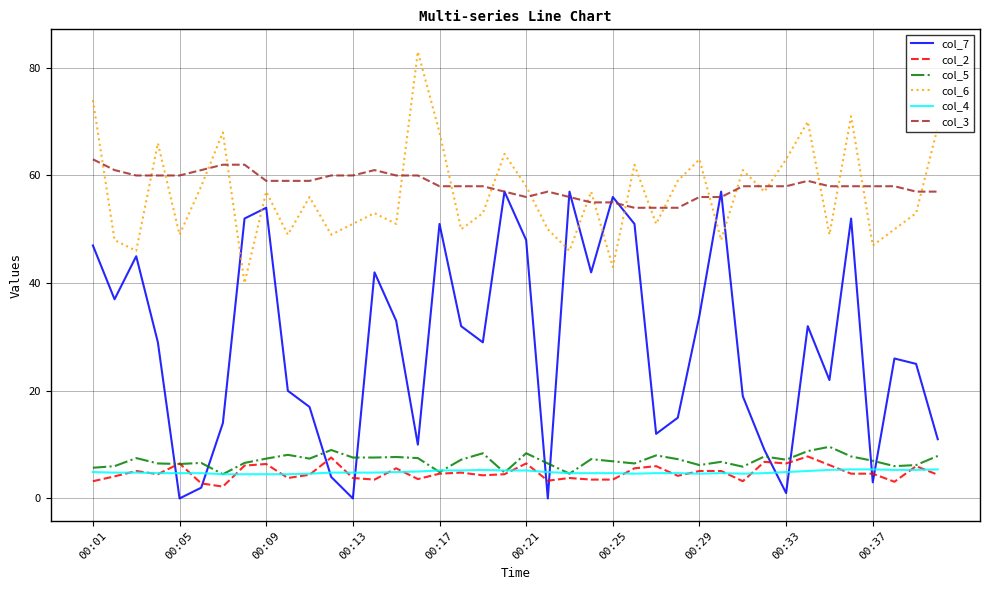

True or false: col_5 and col_6 cross at least once.

False